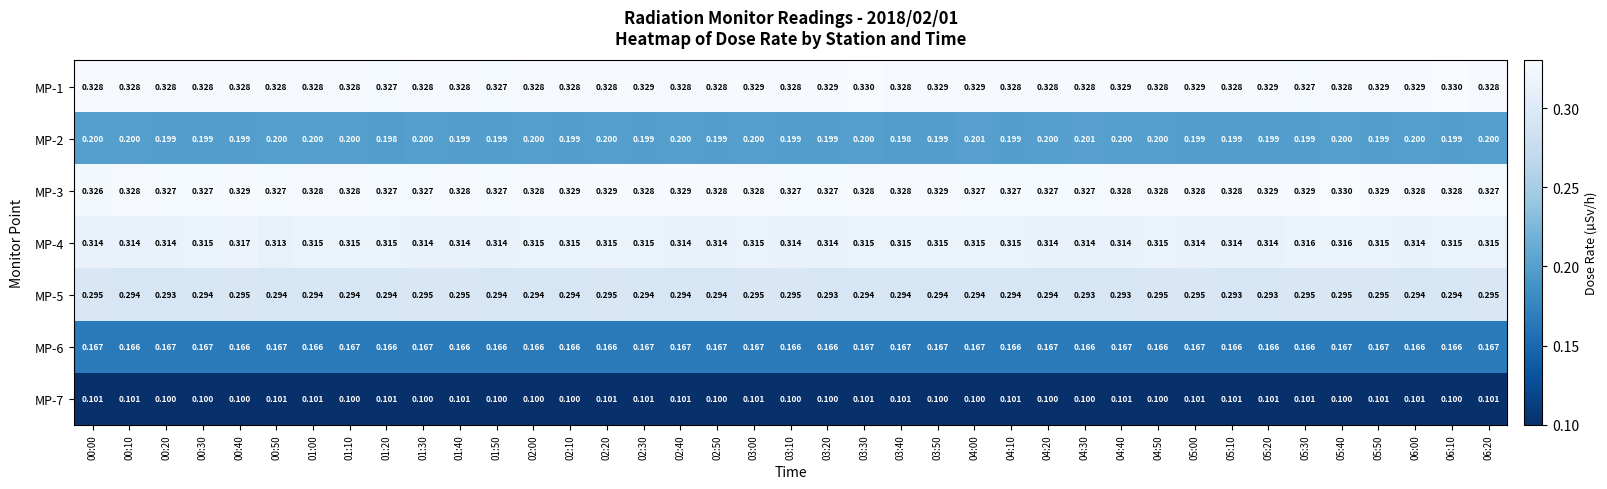

Is the value of MP-1 at 03:50 greater than the value of MP-7 at 04:20?

Yes